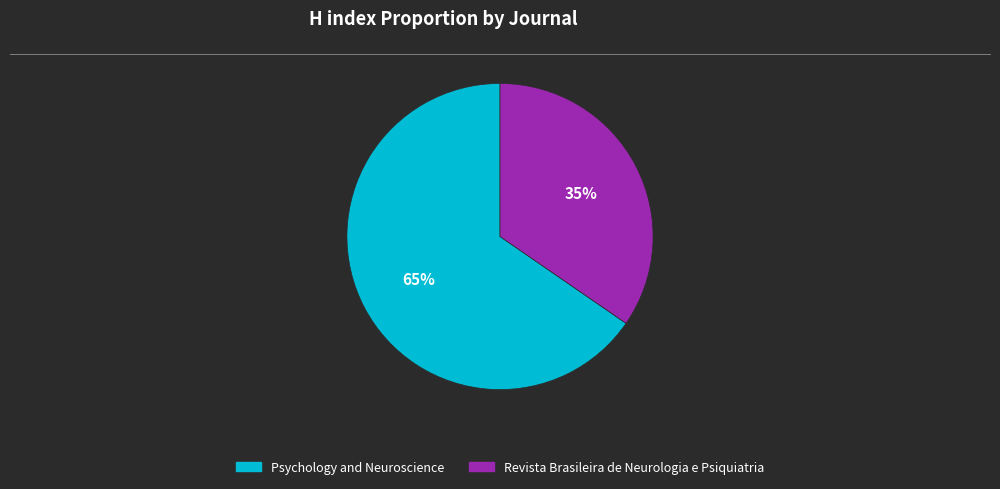

Which slice is the smallest?

Revista Brasileira de Neurologia e Psiquiatria